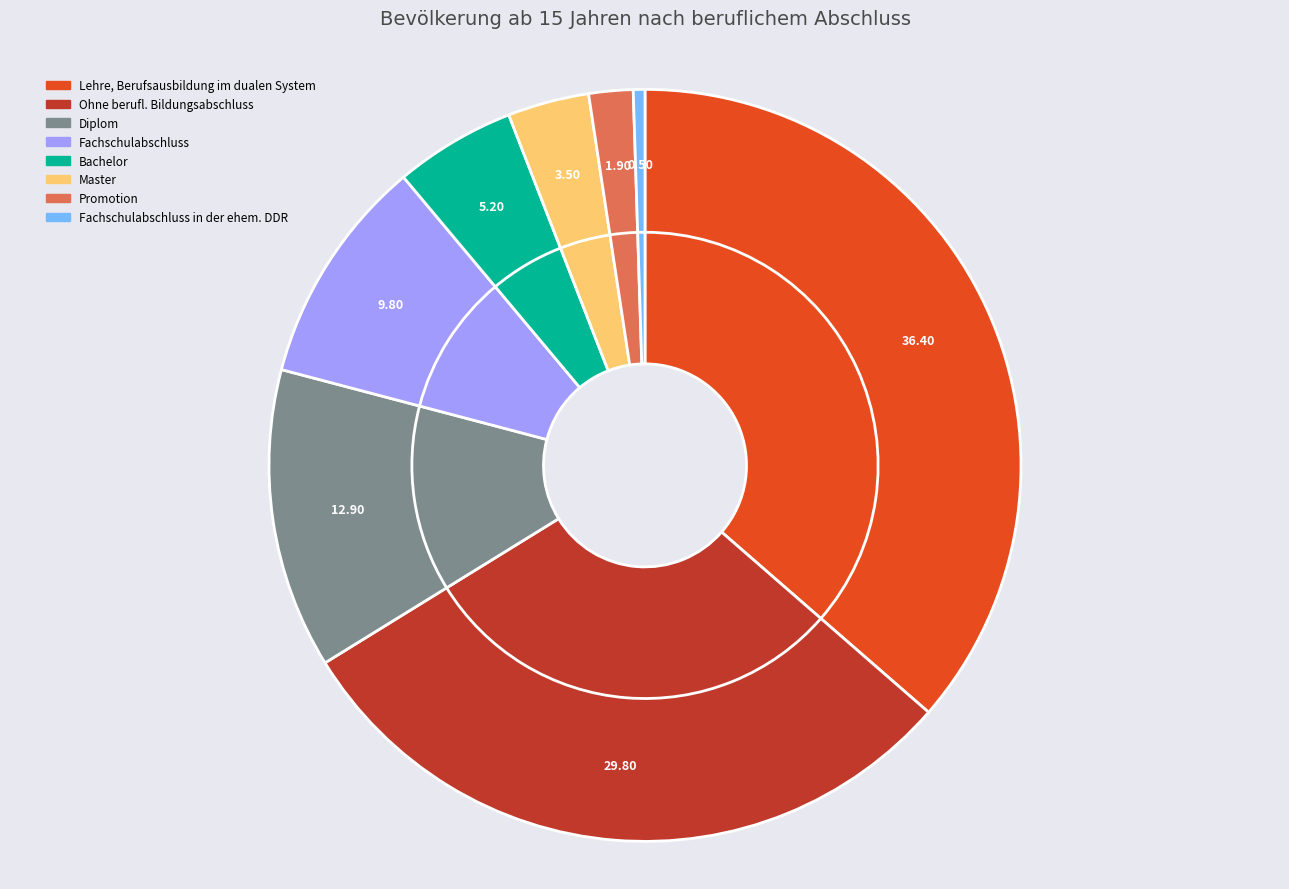

Count the number of slices in the pie.

8